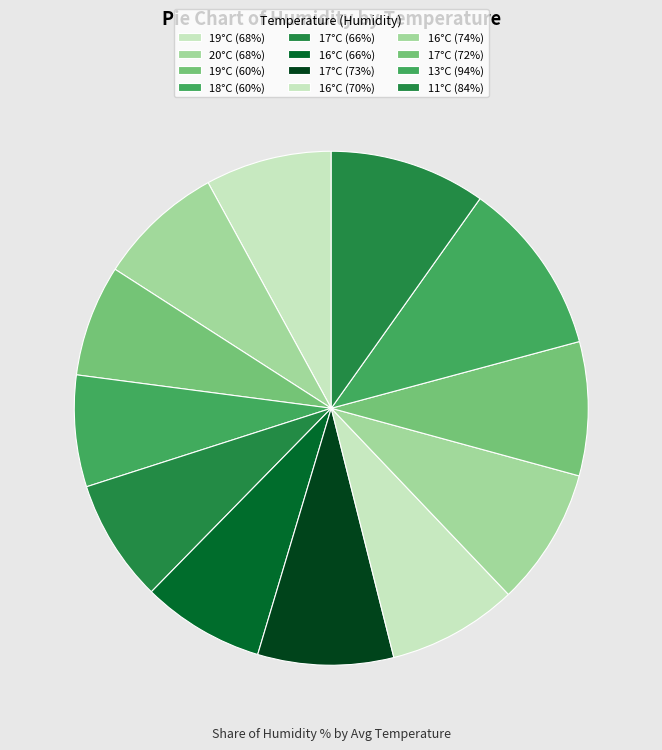

Is it true that 16°C (70%) is 15% of the pie?

False